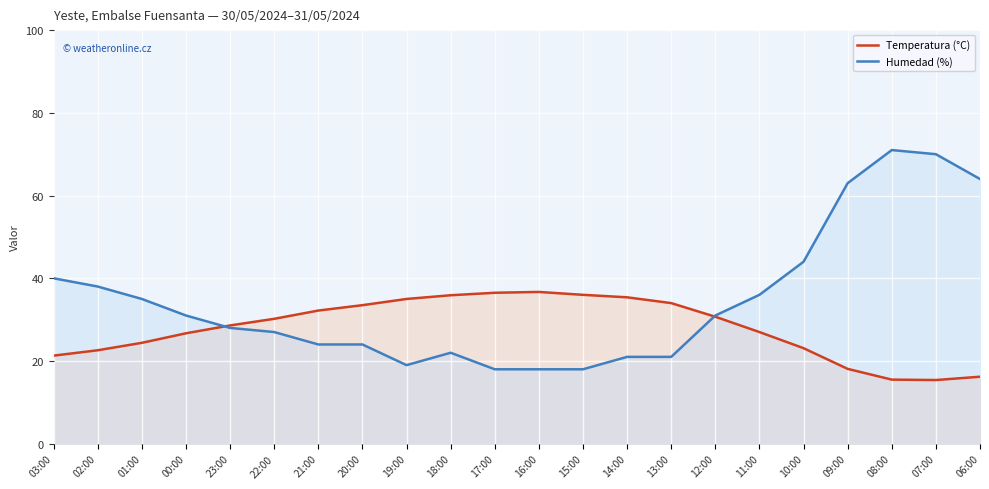

How many series are shown in this chart?

2